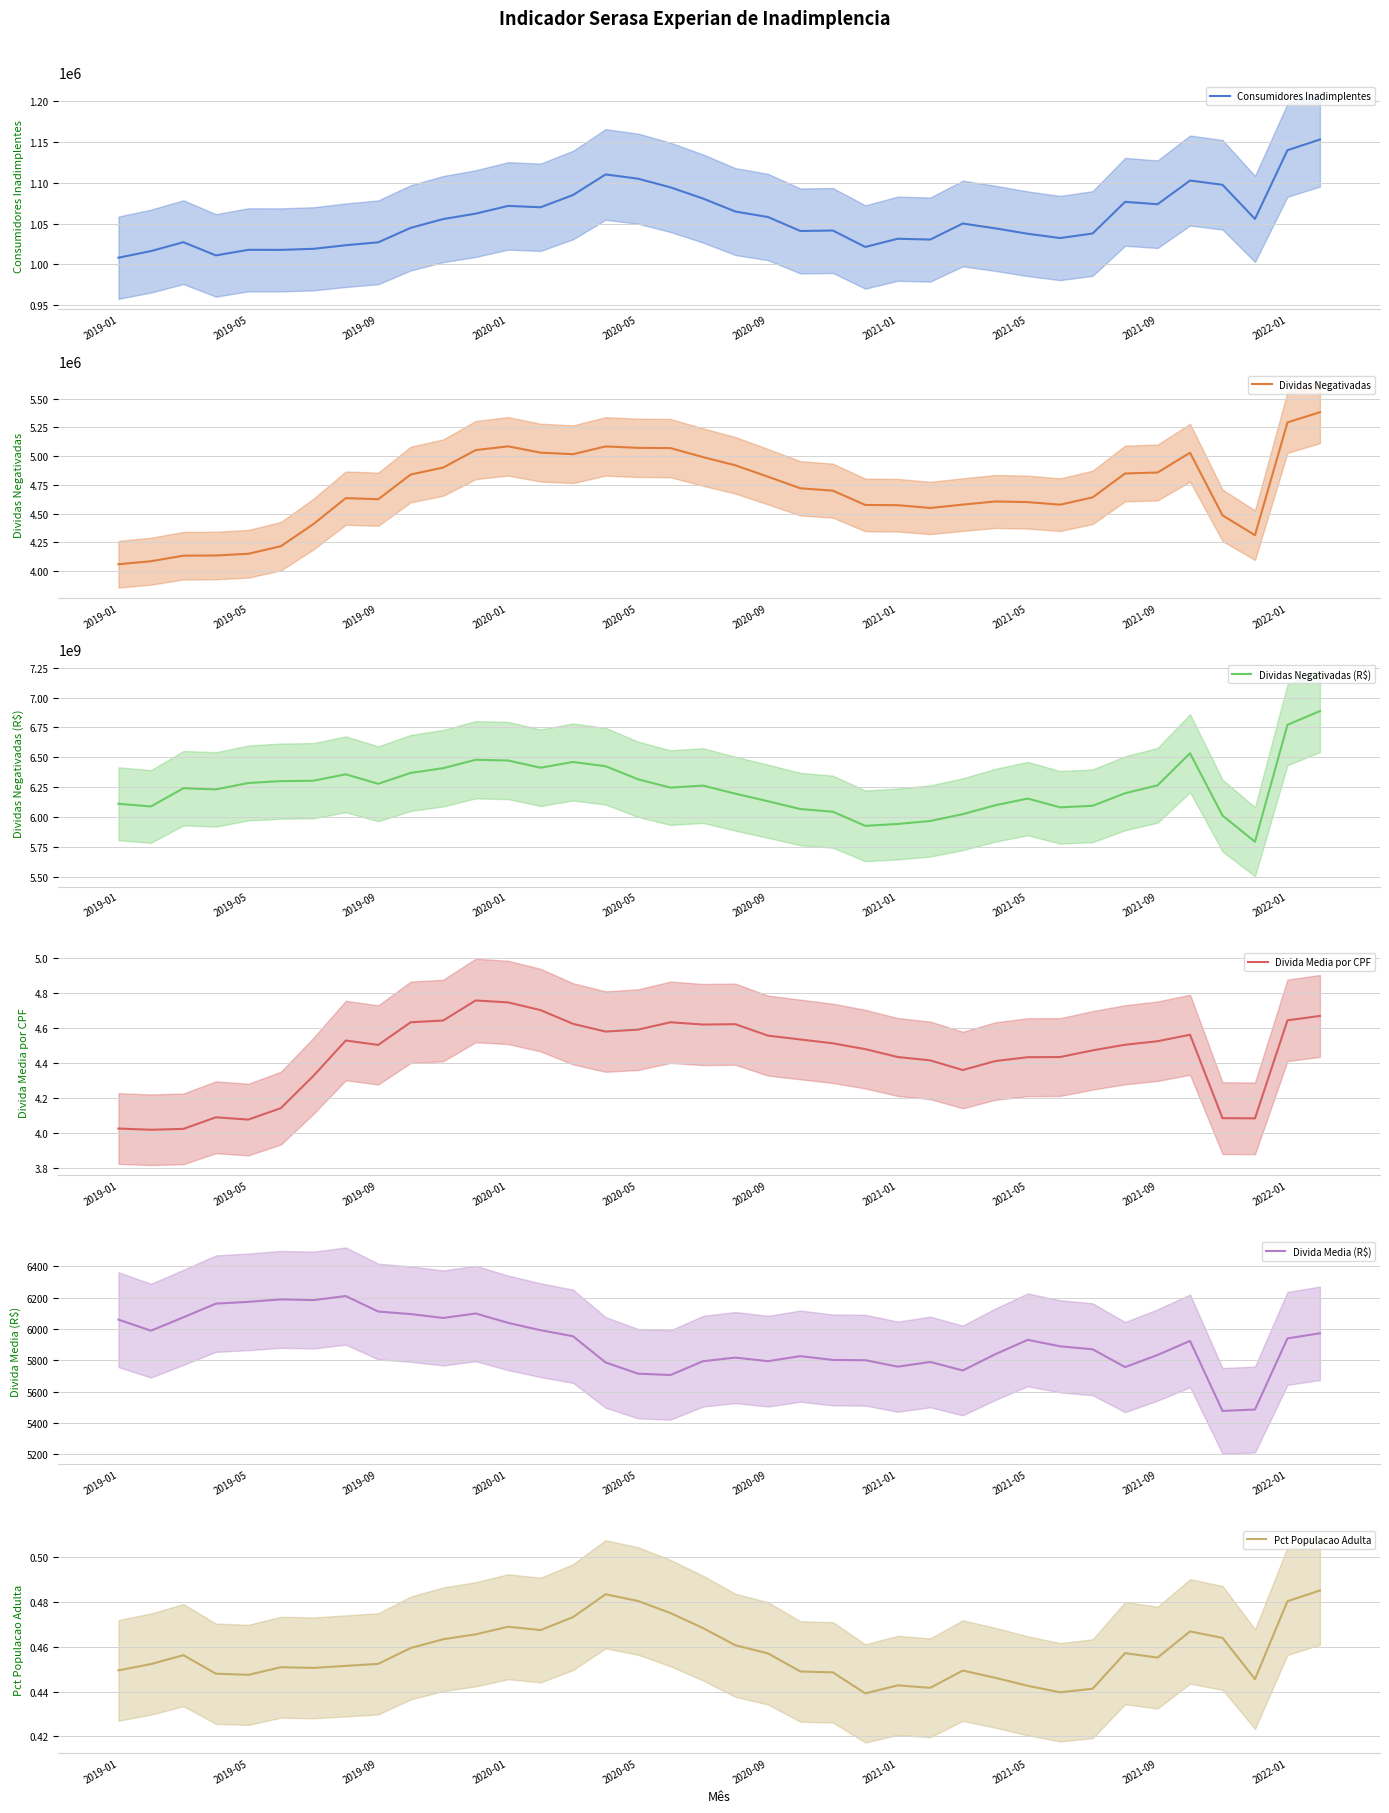

Between 2022-01 and 18, which series saw the biggest shift?

Dividas Negativadas (R$)